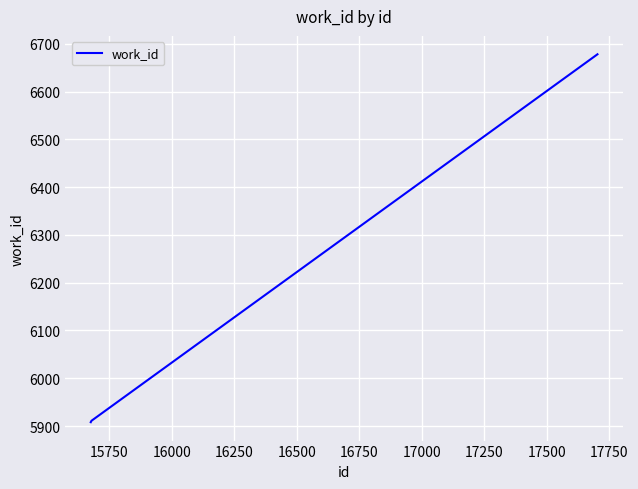

What is the minimum value shown in the chart?

5908